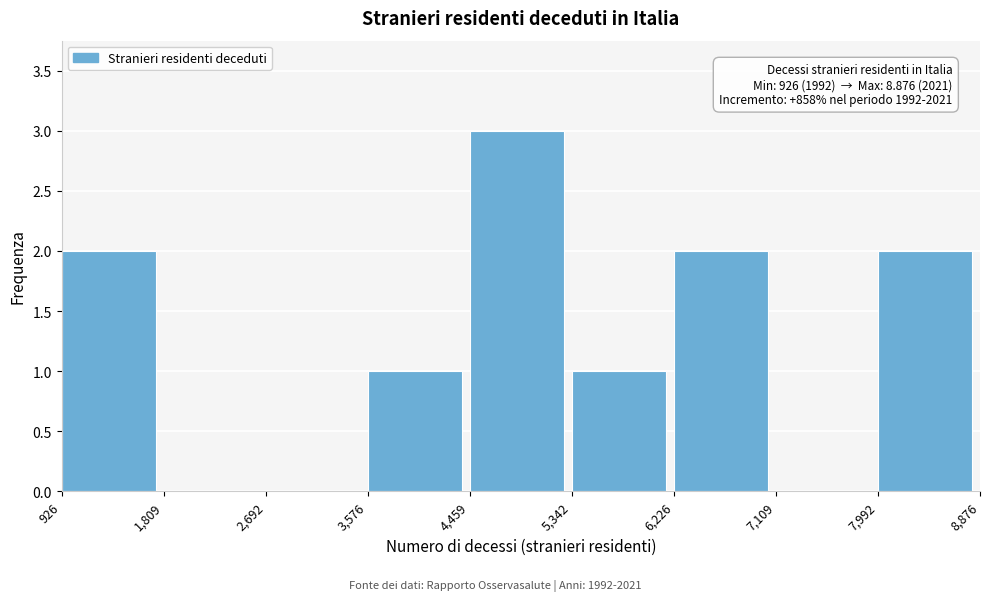

Which range on the x-axis has the tallest bar?

4,459 to 5,342